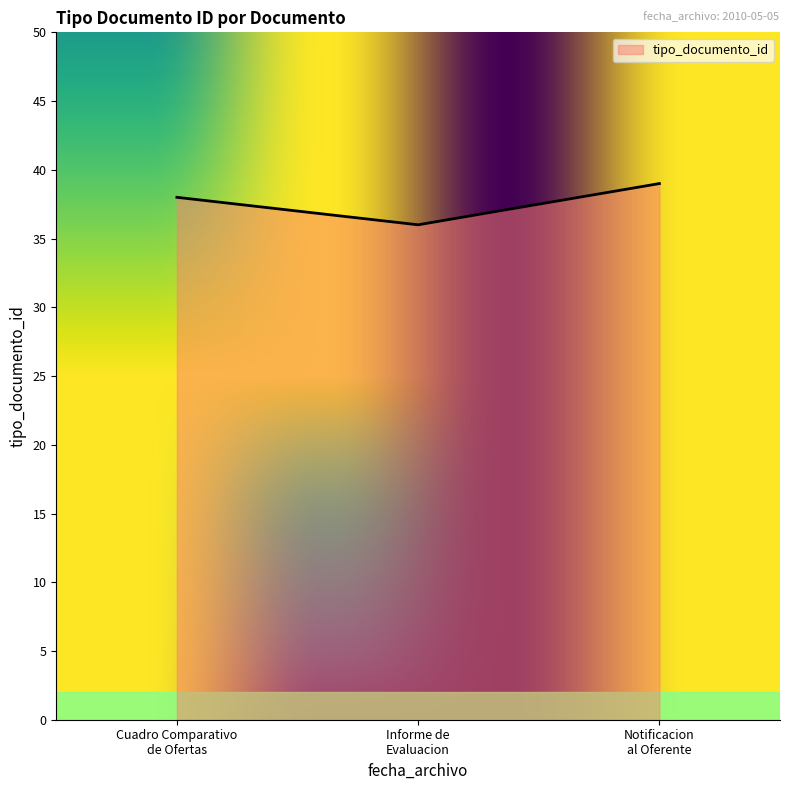

What is the difference between the maximum and minimum values?

3